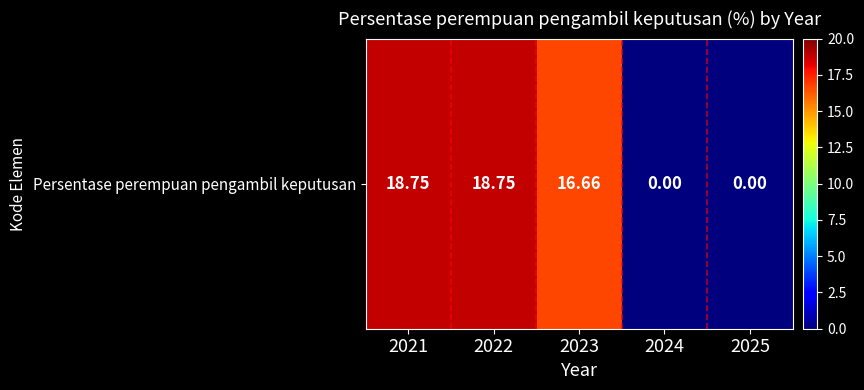

How many series are shown in this chart?

1